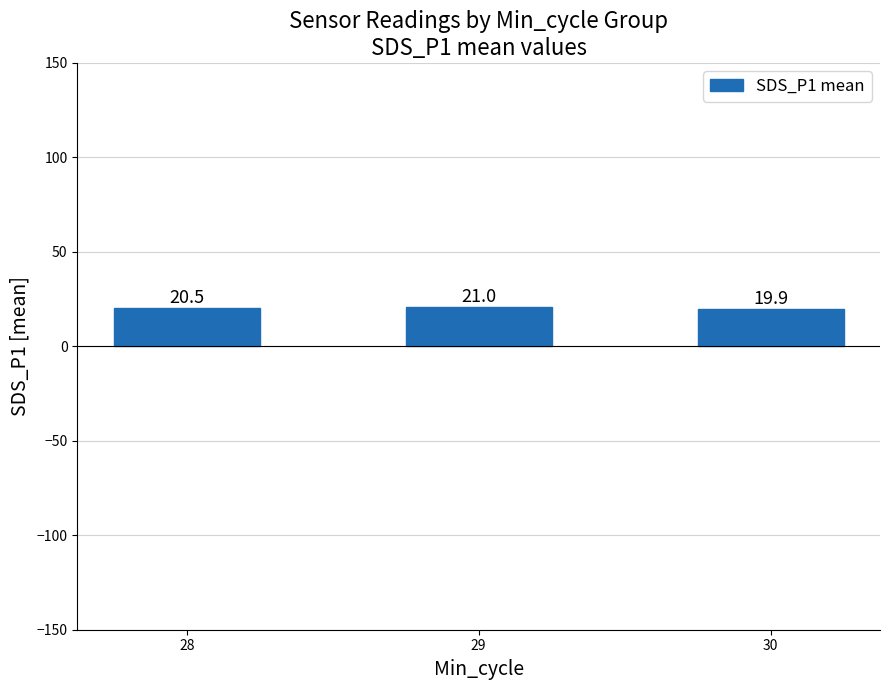

What is the change in value from 28 to 30?

-0.6